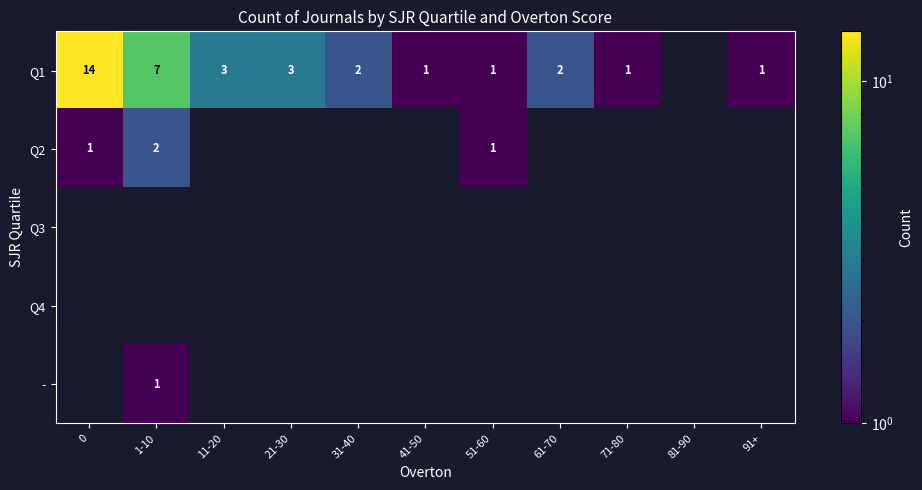

Rank the series at 21-30 from highest to lowest value.

Q1, Q2, Q3, Q4, -